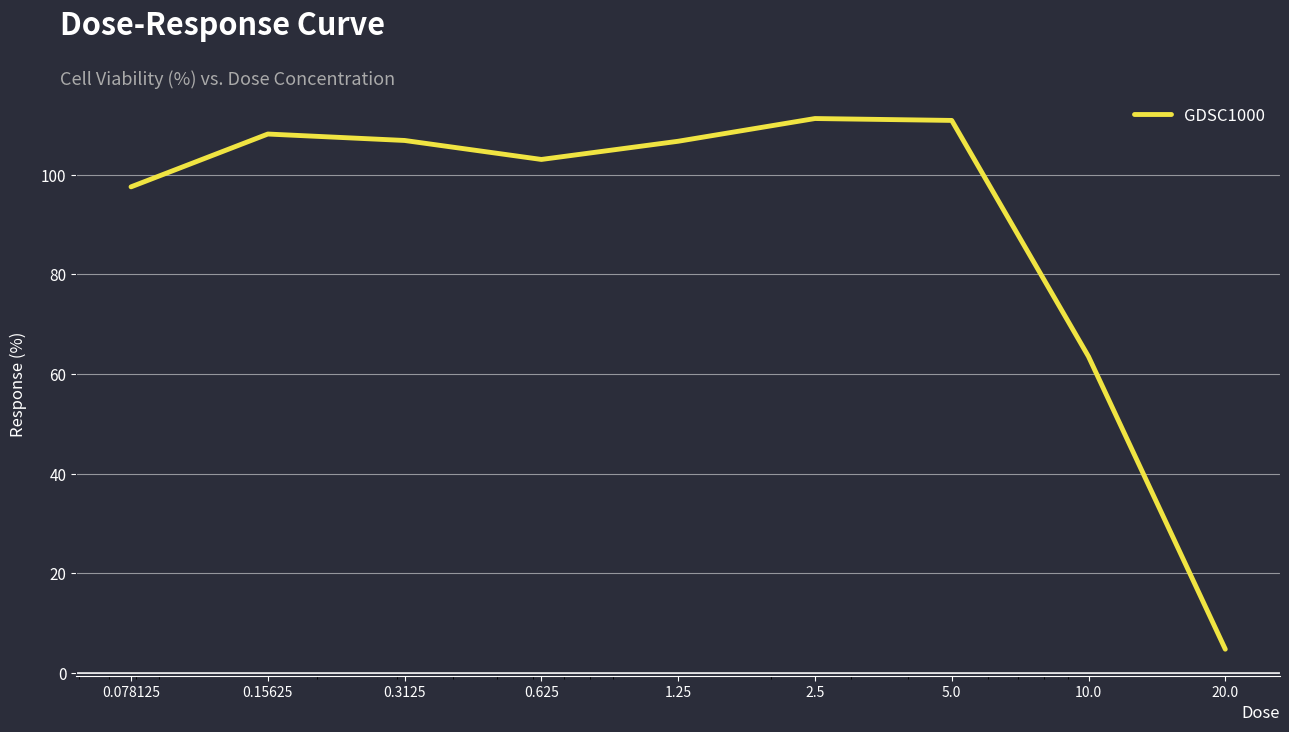

What is the greatest value displayed?

111.2